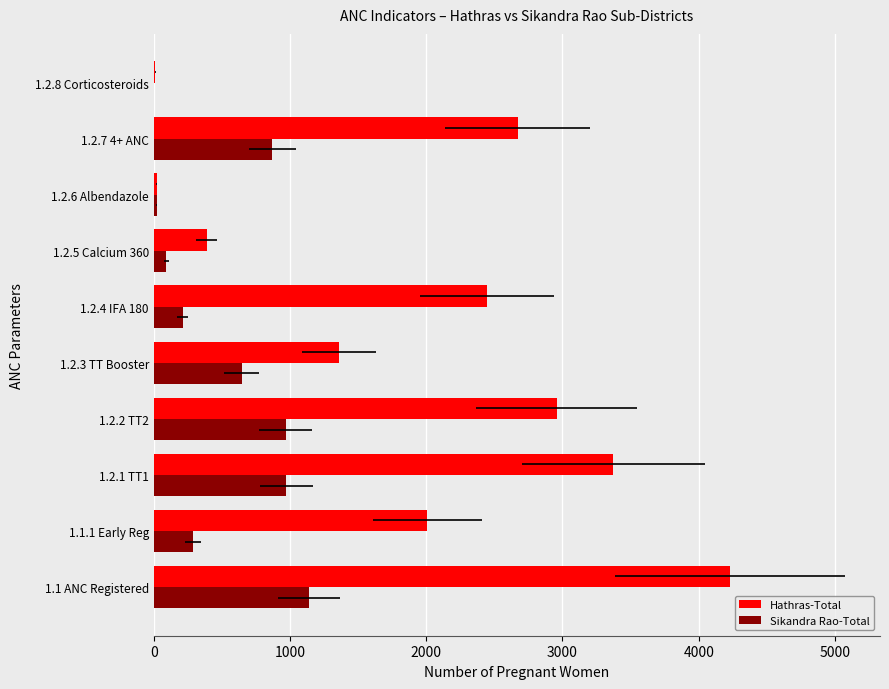

What is the difference between the highest and lowest values at 1.2.3 TT Booster?

711